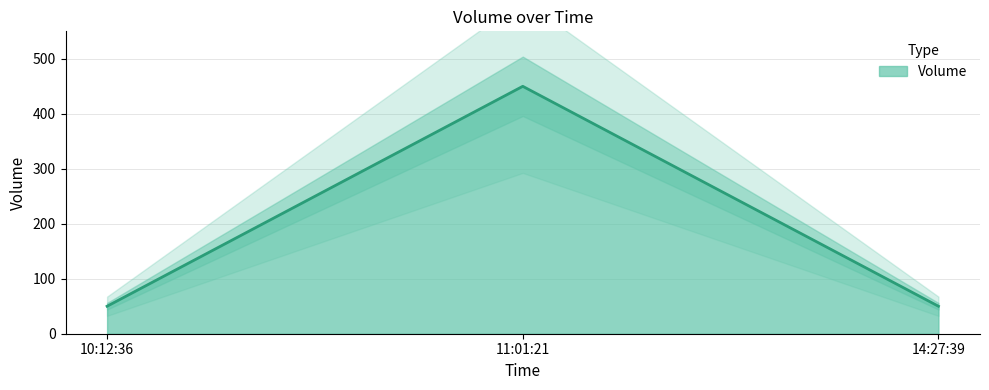

Count the values in the range 50 to 450.

3